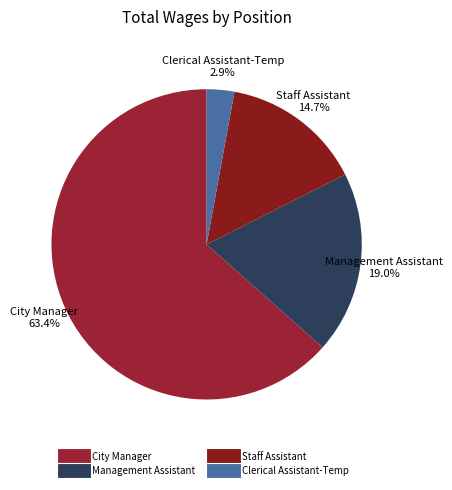

To the nearest percent, what is the difference between the largest and smallest slice percentages?

61%